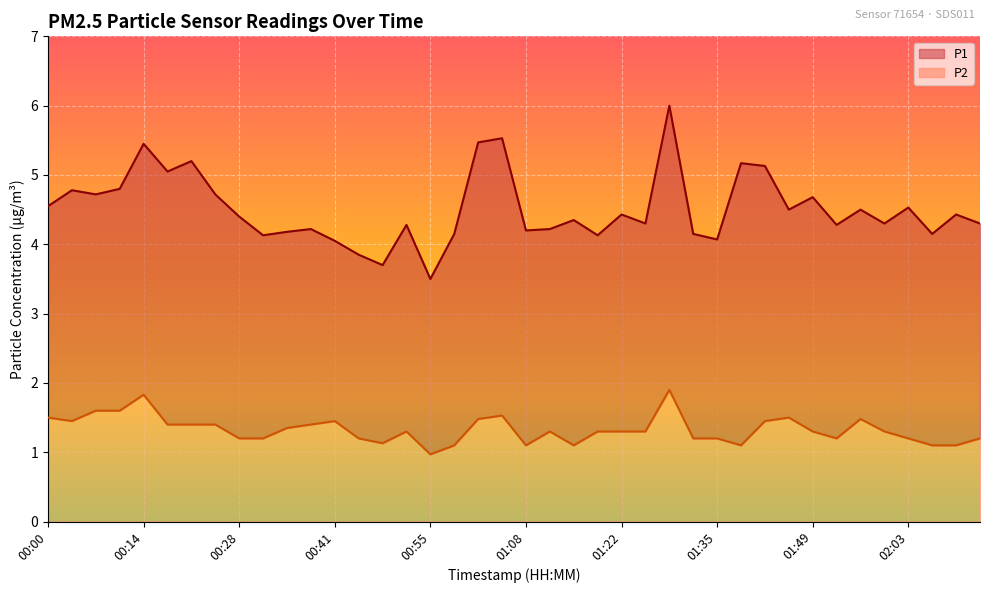

At which label is P1 closest to 4?

00:41